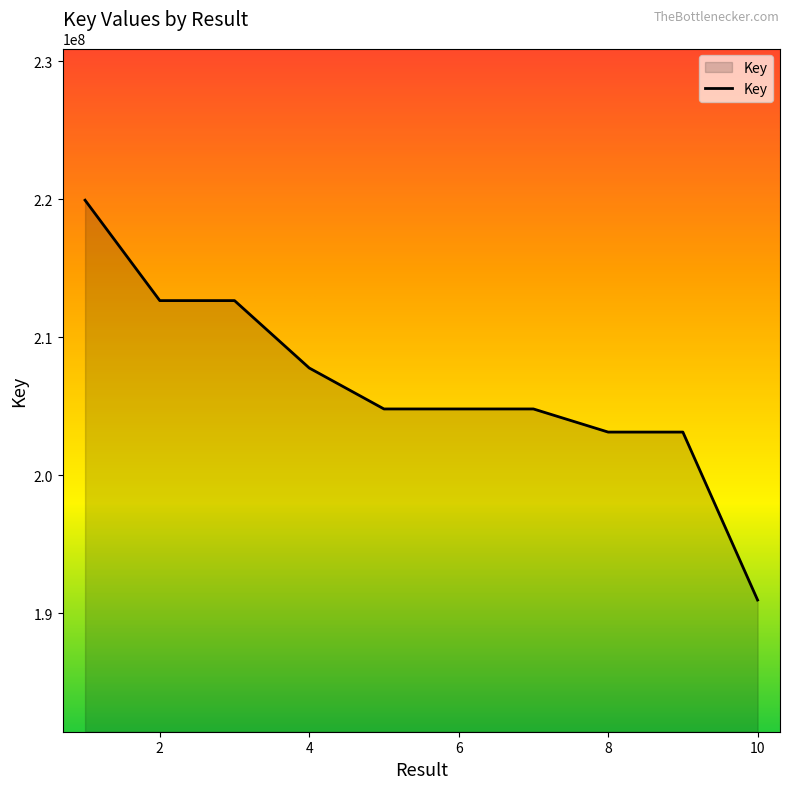

What is the greatest value displayed?

219930899